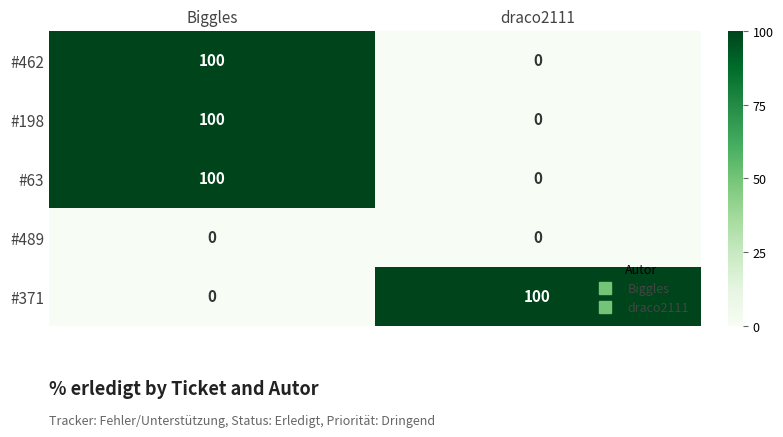

What is the spread (max minus min) of values at Biggles?

100